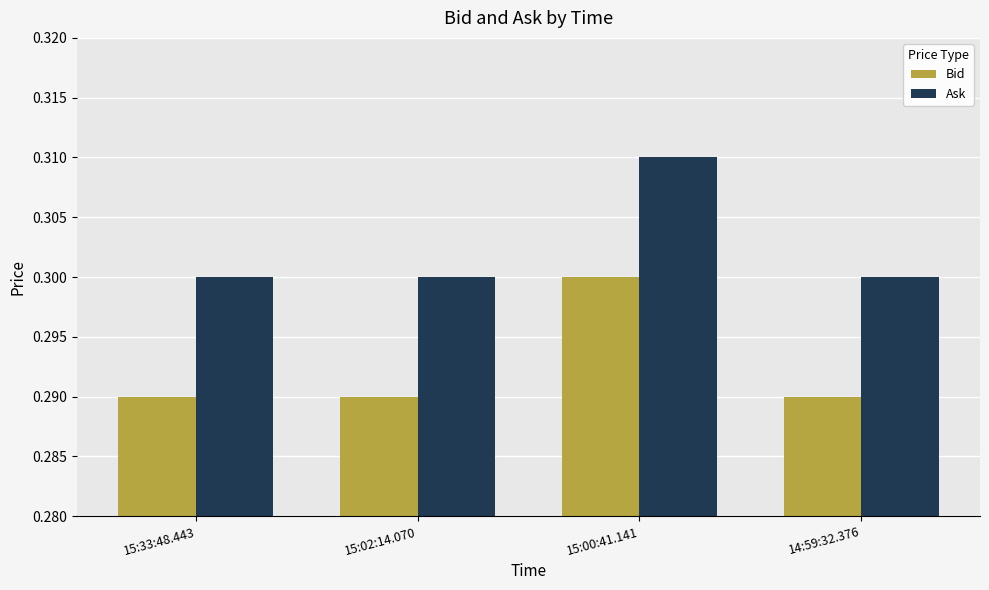

Which category has the highest value in the Ask series?

15:00:41.141